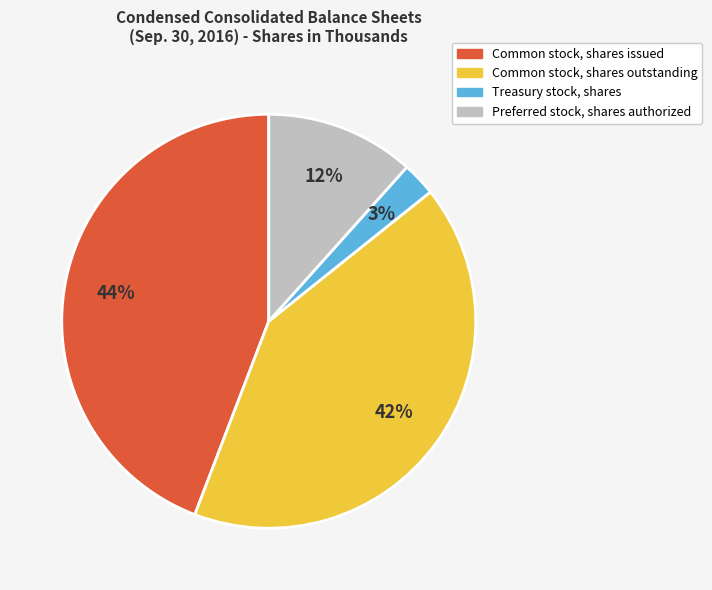

Count the number of slices in the pie.

4